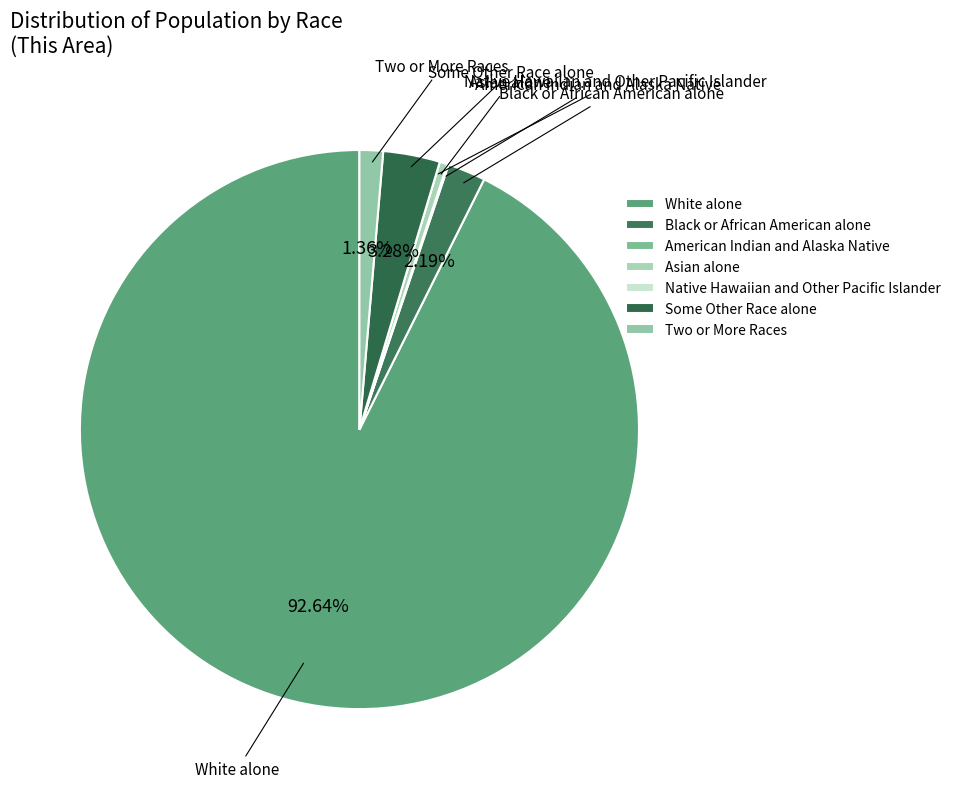

To the nearest percent, what percentage of the pie is Black or African American alone?

2%